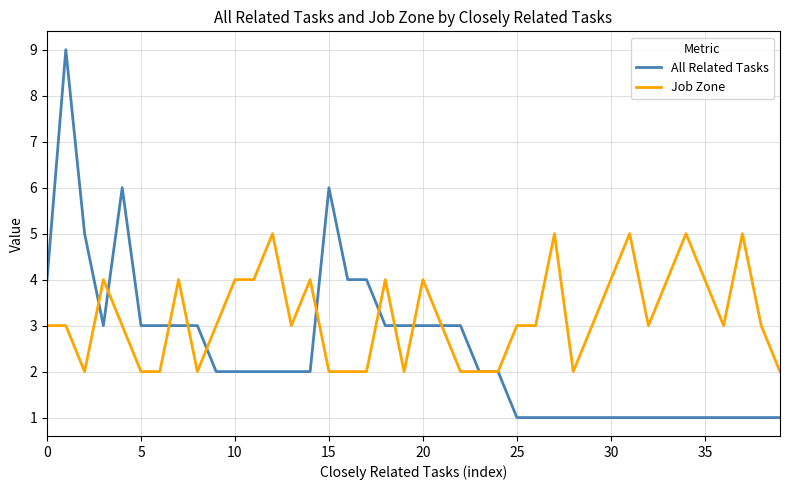

List the series in order of their peak value, highest first.

All Related Tasks, Job Zone